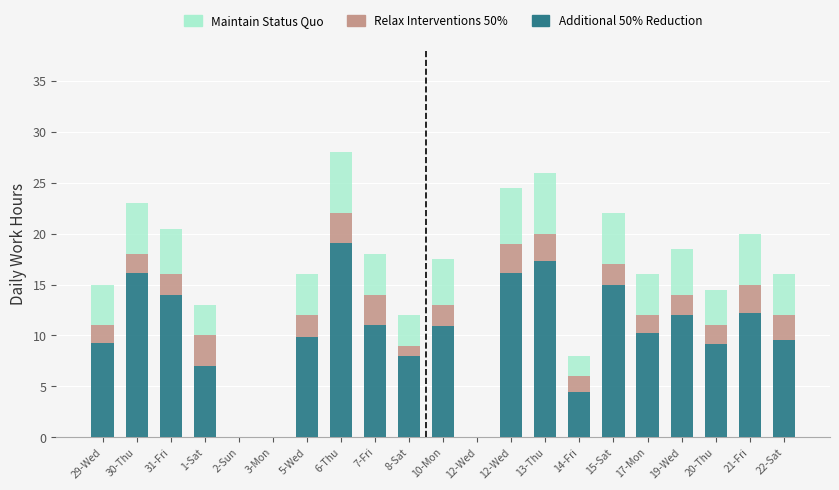

What is the difference between the Relax Interventions 50% values at 14-Fri and 2-Sun?

1.6